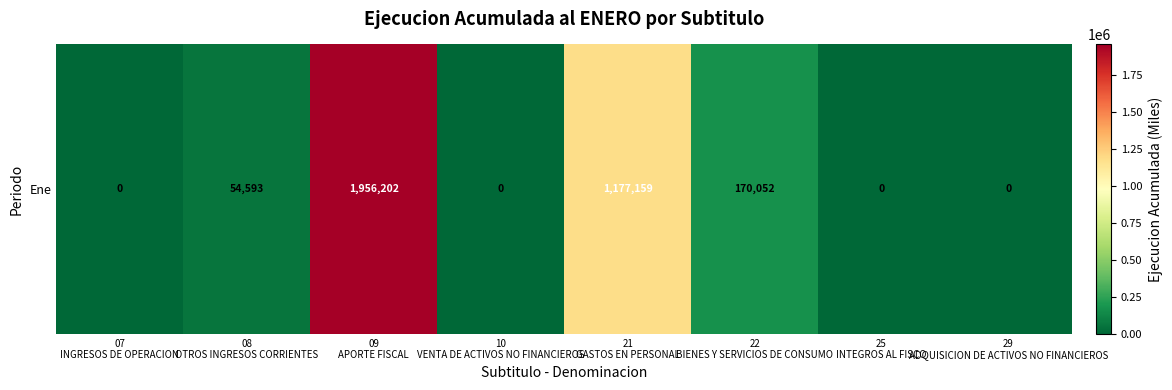

The value at 21
GASTOS EN PERSONAL is 1177159. True or false?

True